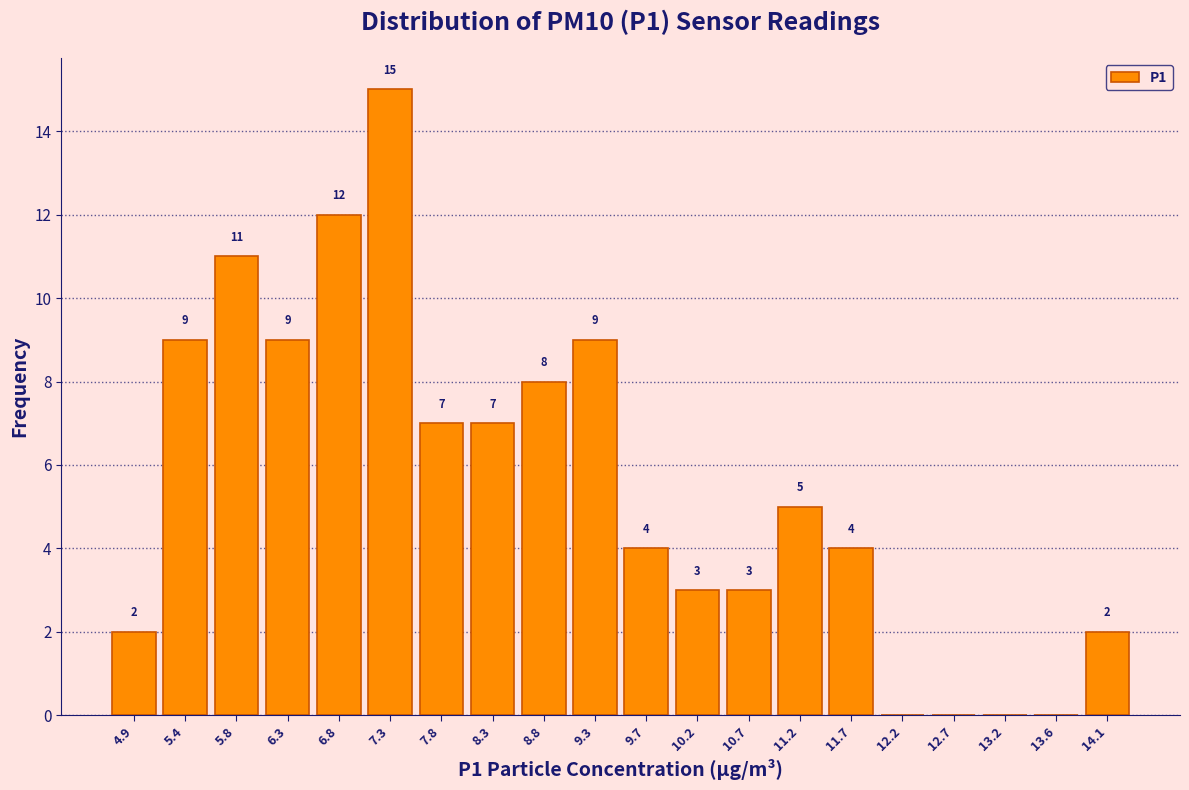

Which range on the x-axis has the tallest bar?

7.05 to 7.55